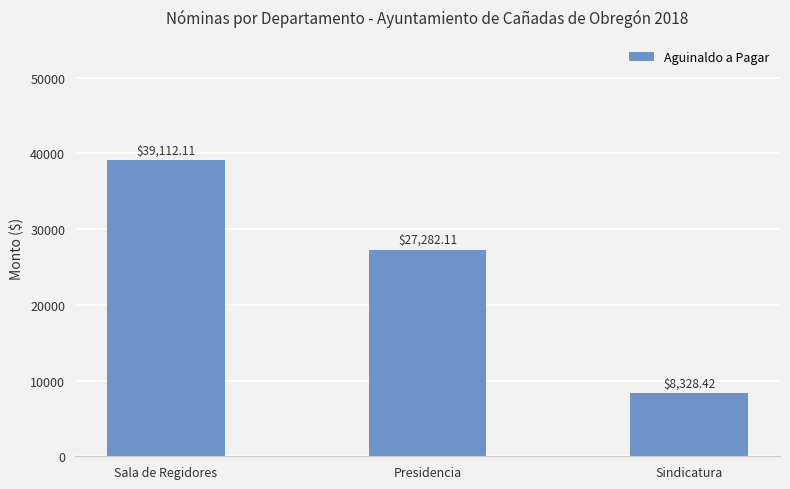

What is the sum of all values?

74722.6